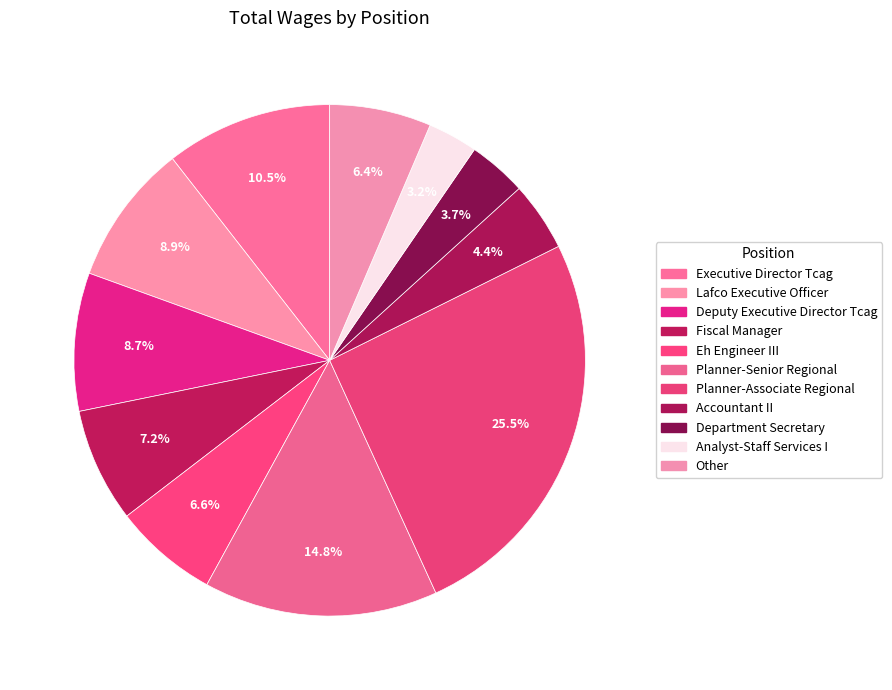

What is the ratio of the value at Planner-Associate Regional to the value at Executive Director Tcag?

2.4